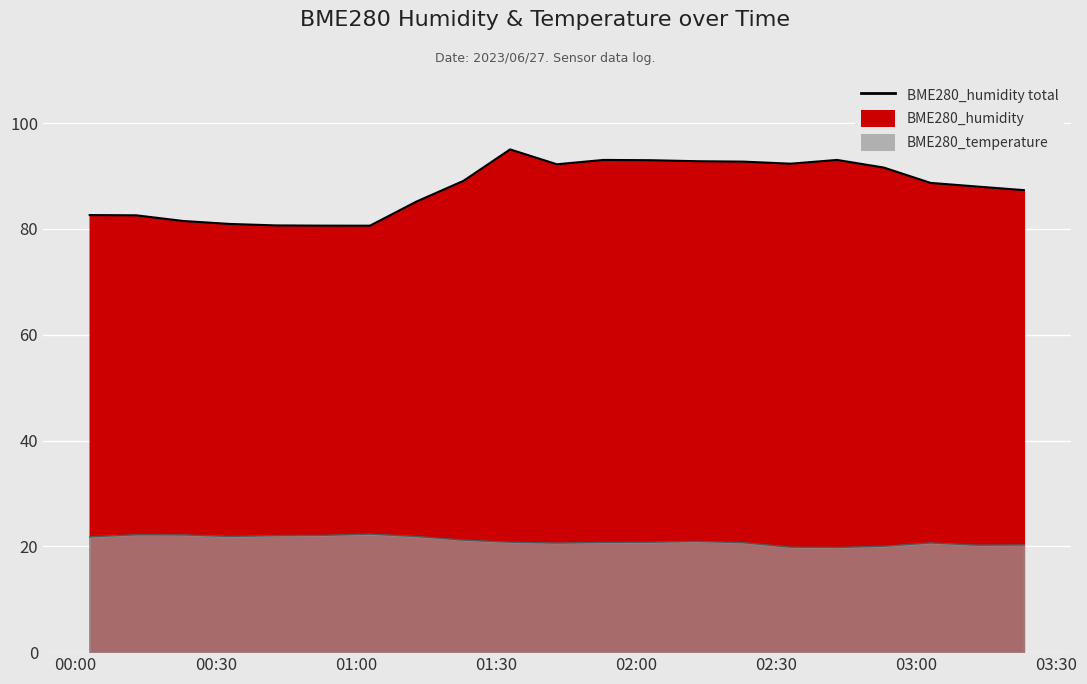

At which label is BME280_temperature closest to 21?

2023/06/27 02:13